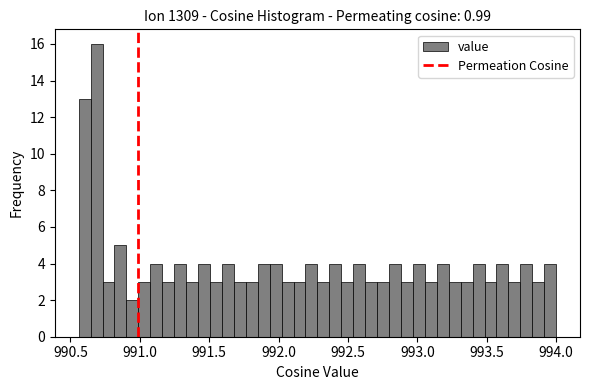

Read against the x-axis, roughly where is the centre of the tallest bar?

990.70